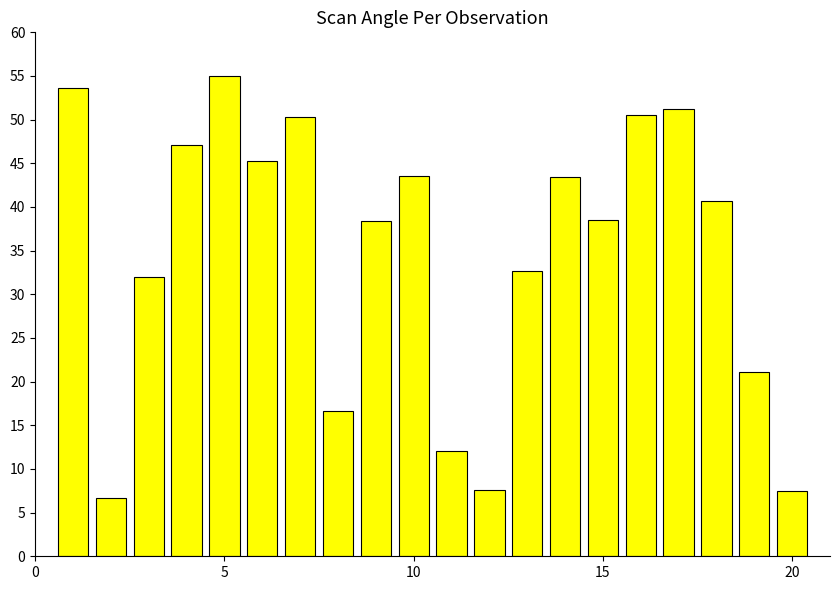

What is the difference between the maximum and minimum values?

48.3